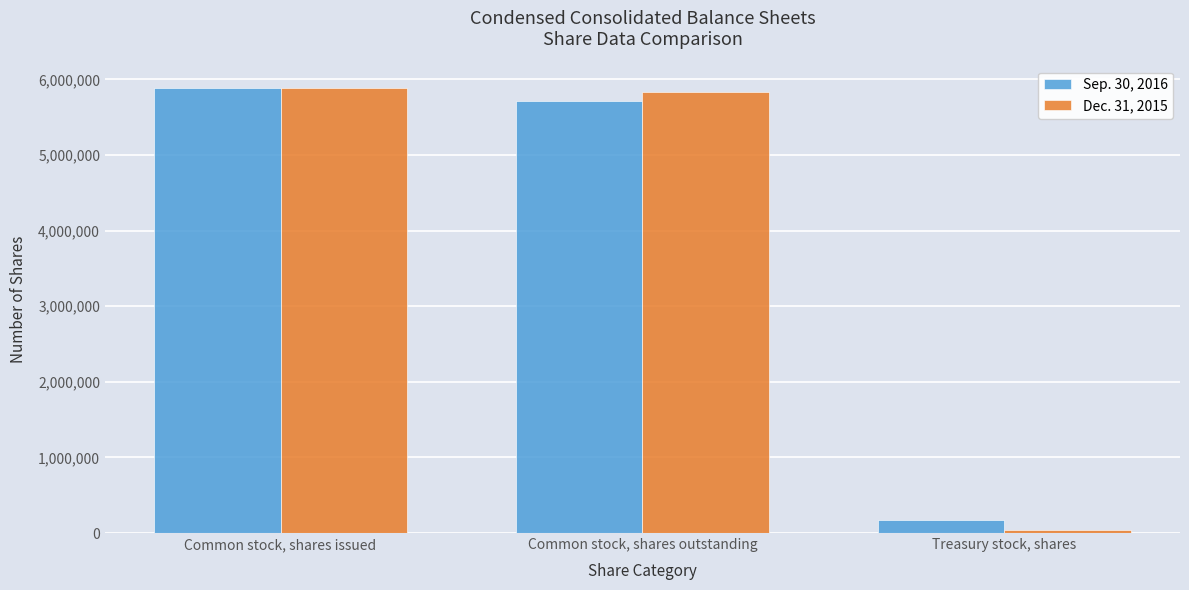

What is the label of the 2nd bar from the left?

Common stock, shares outstanding